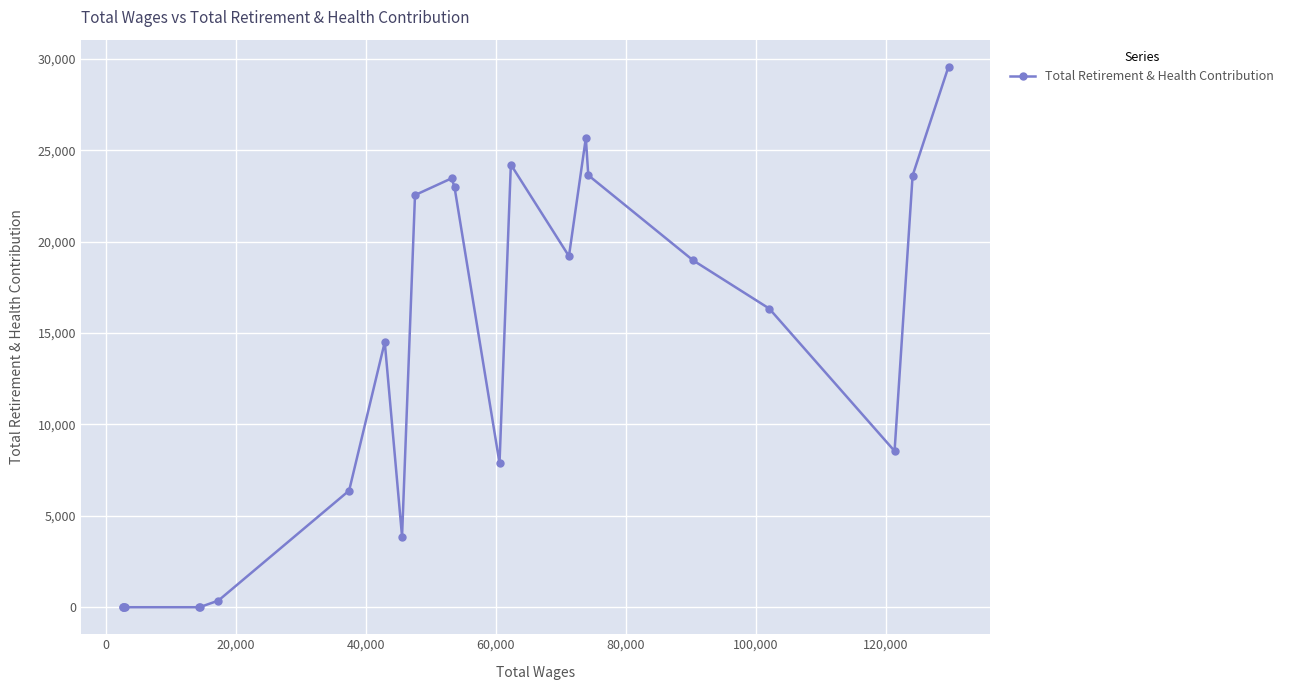

Count the number of categories in the chart.

23